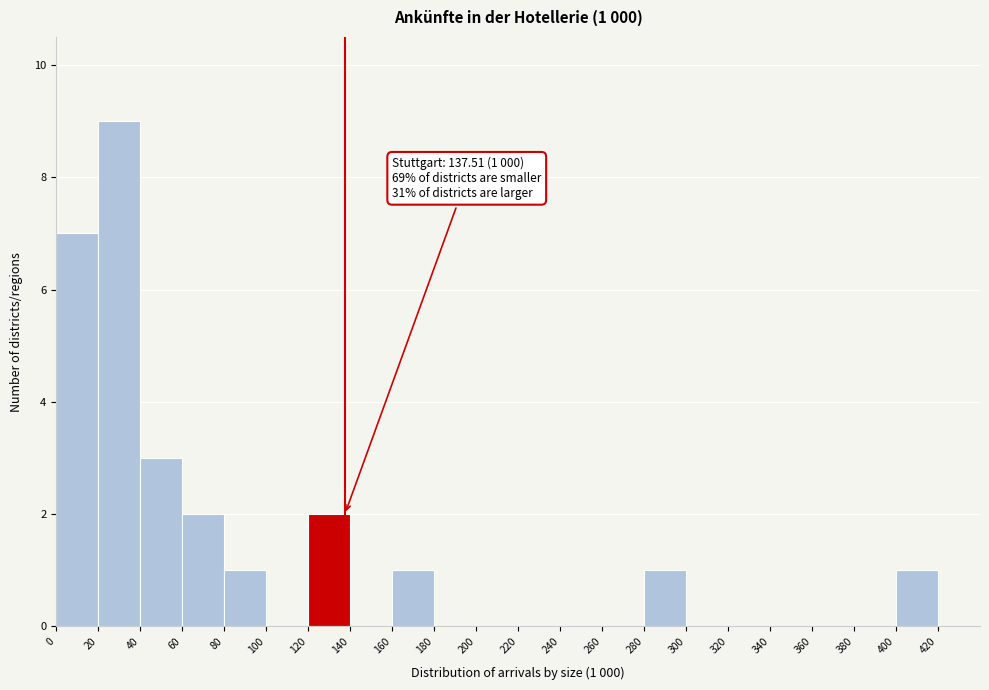

Over which range of the x-axis is the bar tallest?

20 to 40